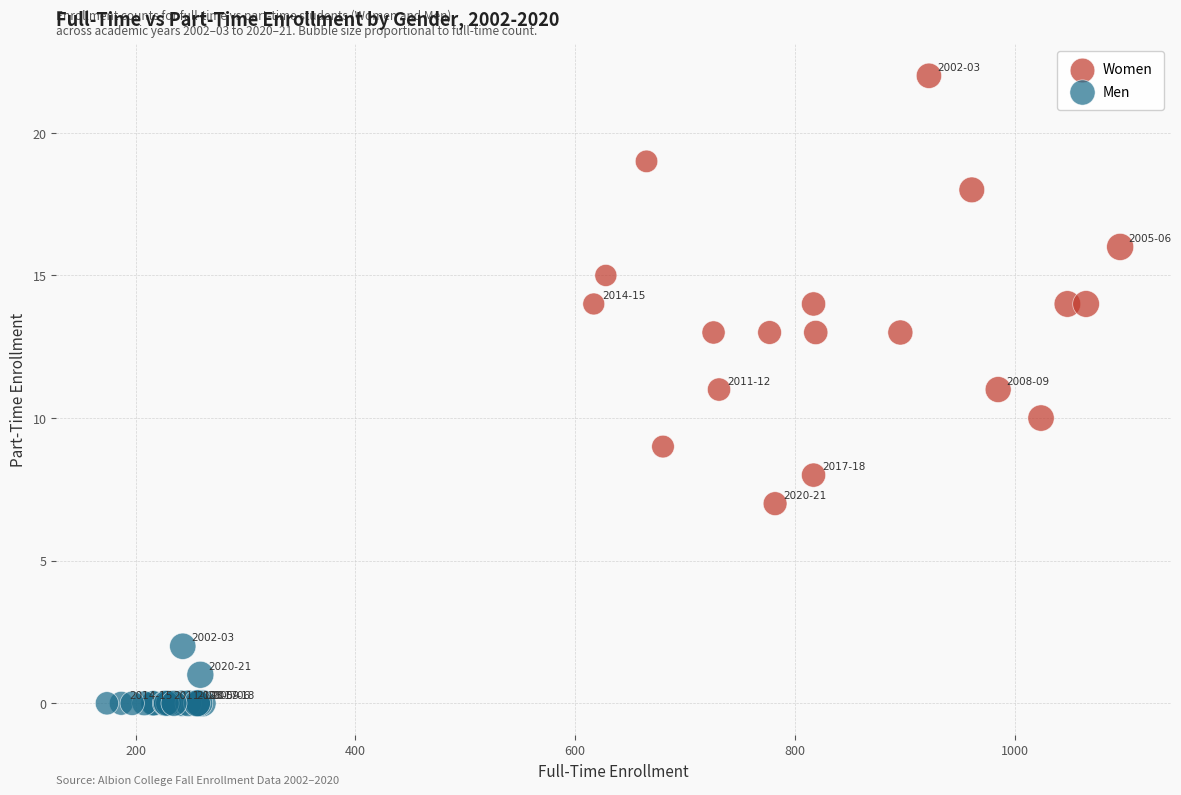

Which series contains the lowest Y value?

Men